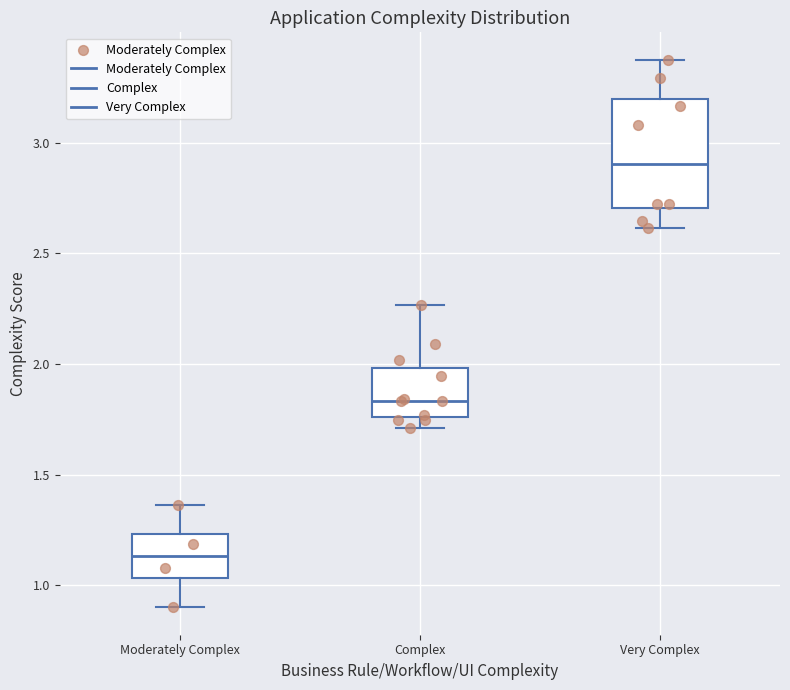

Reading left to right, transcribe this box plot: for each box, give where its median line is, the range the box spans, and where its two whiskers end, as read against the y-axis. The values are not printed on the chart, so give them approximately, as read against the axis.

Moderately Complex: median 1.15, box 1.05 to 1.25, whiskers 0.90 to 1.35
Complex: median 1.85, box 1.75 to 2.00, whiskers 1.70 to 2.25
Very Complex: median 2.90, box 2.70 to 3.20, whiskers 2.60 to 3.40